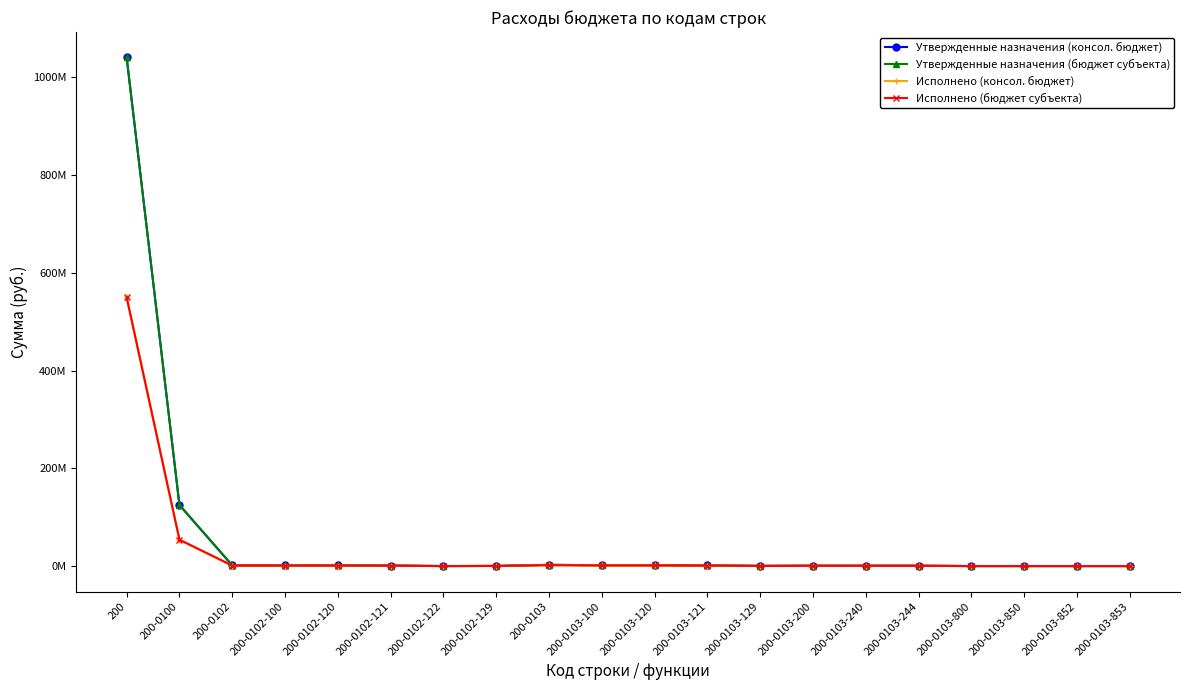

List the series in order of their peak value, highest first.

Утвержденные назначения (консол. бюджет), Утвержденные назначения (бюджет субъекта), Исполнено (консол. бюджет), Исполнено (бюджет субъекта)